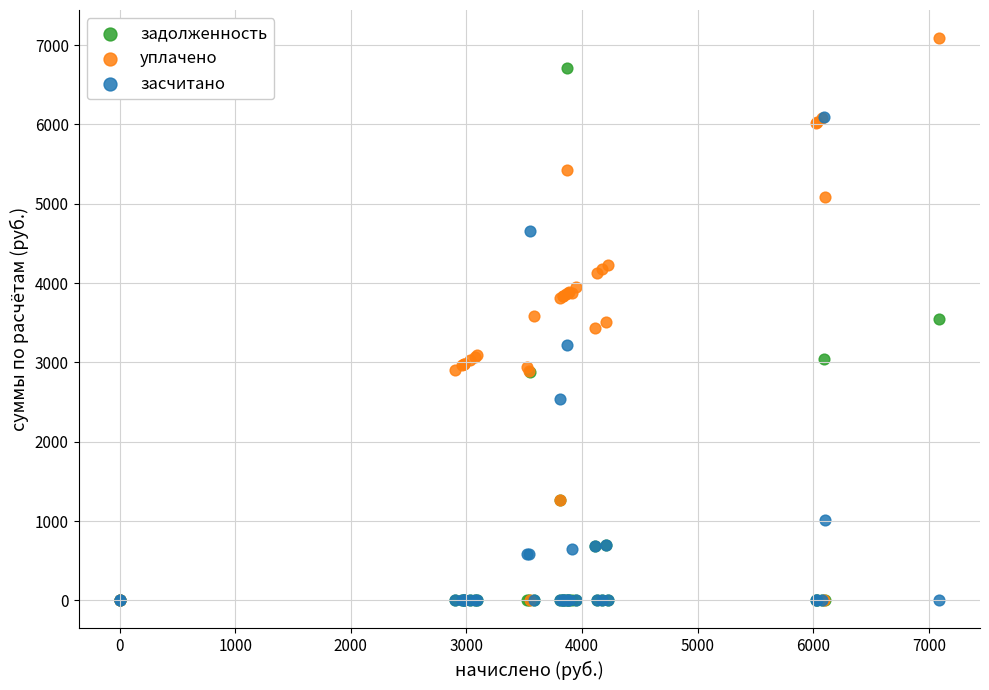

Which series reaches the maximum Y coordinate?

уплачено